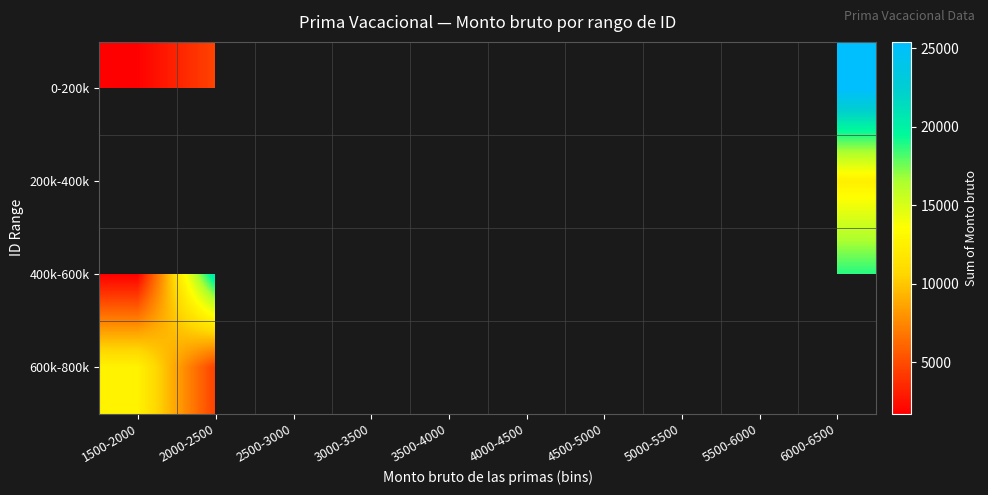

Is the value of 0-200k at 2000-2500 greater than the value of 600k-800k at 5500-6000?

No